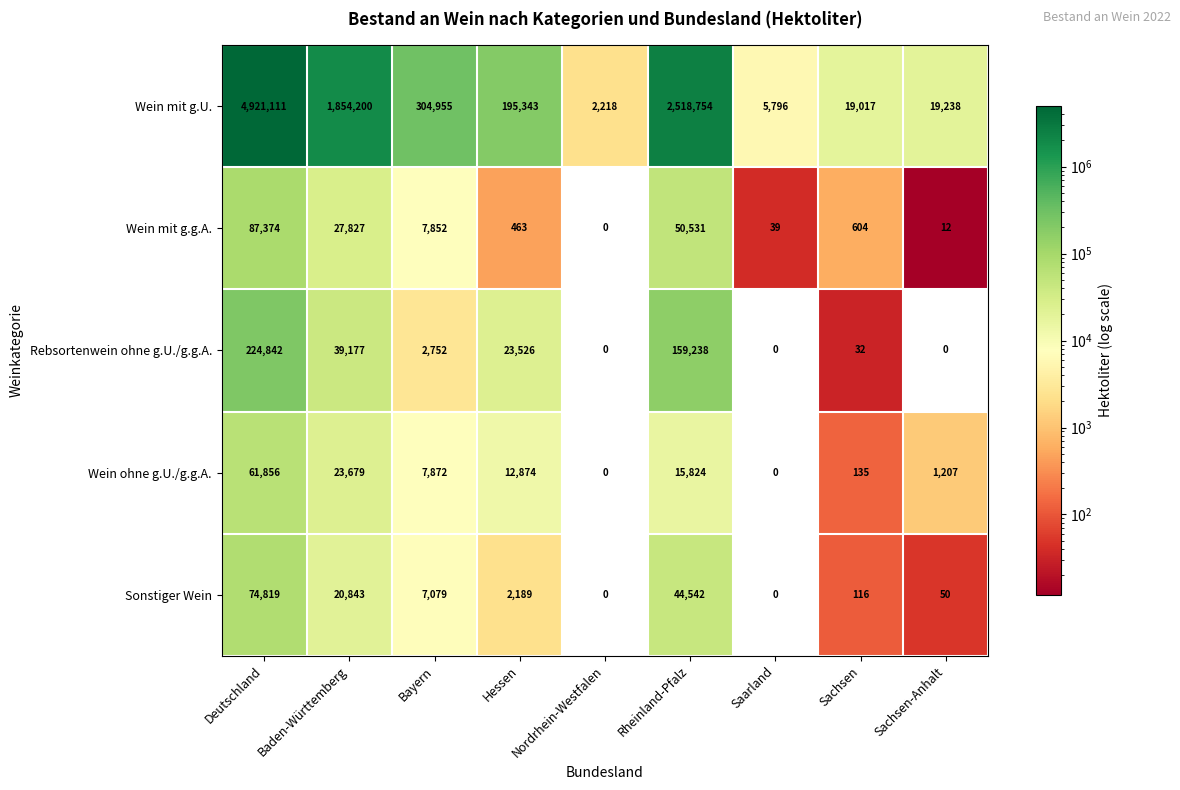

Rank the series at Rheinland-Pfalz from highest to lowest value.

Wein mit g.U., Rebsortenwein ohne g.U./g.g.A., Wein mit g.g.A., Sonstiger Wein, Wein ohne g.U./g.g.A.